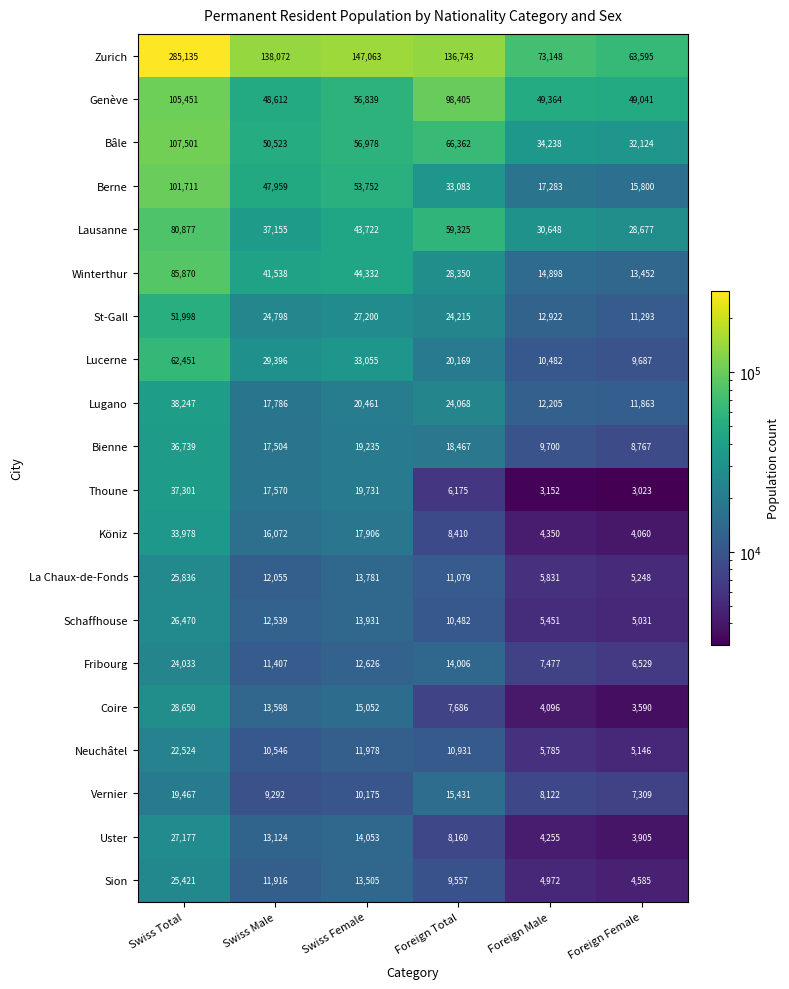

Which series has the widest spread of values?

Zurich